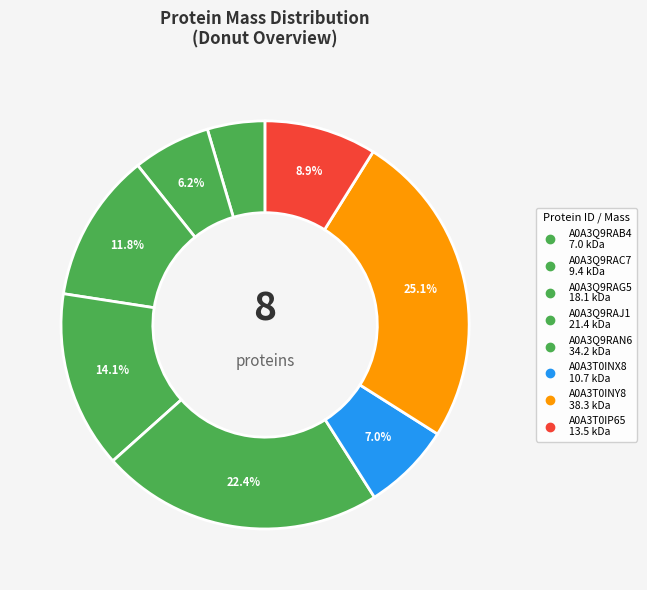

How many segments does this pie chart have?

8